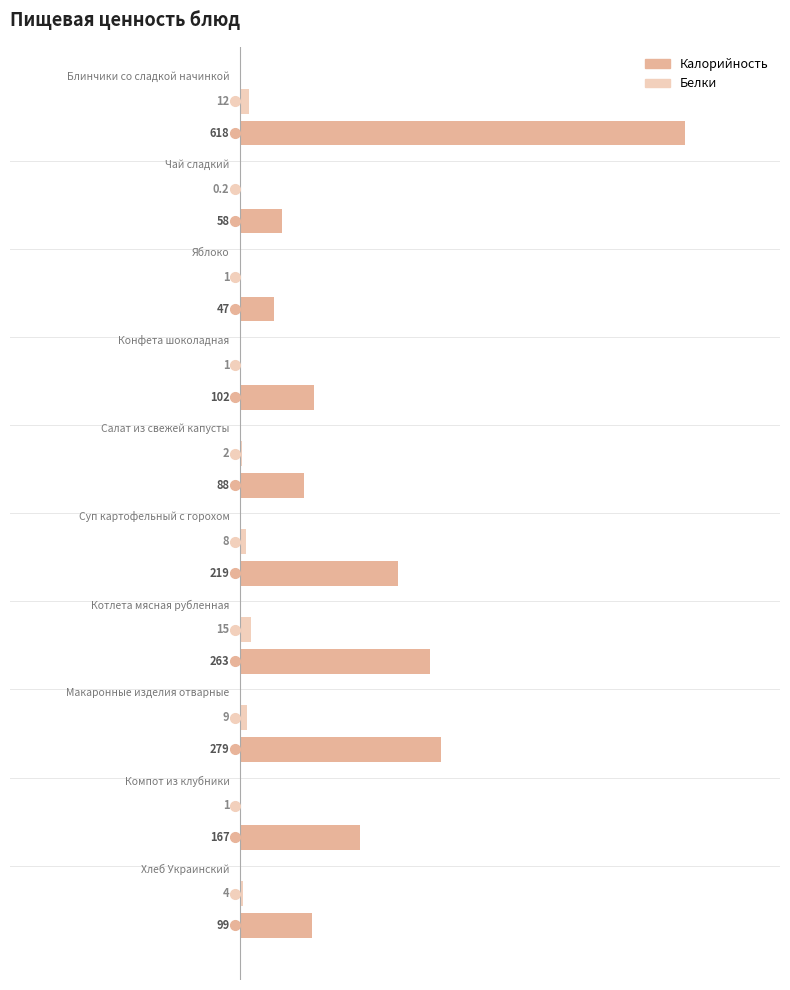

Which series has the largest total across all categories?

Калорийность